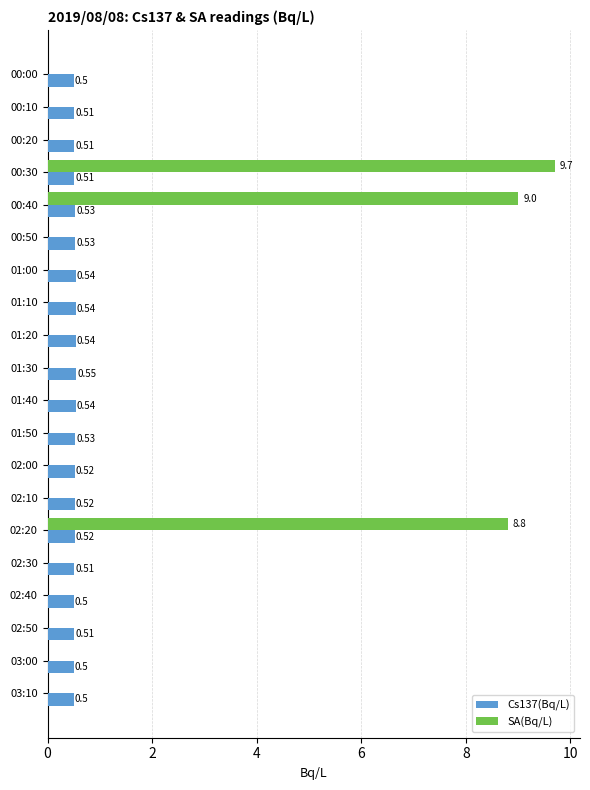

Count the number of data series in this chart.

2